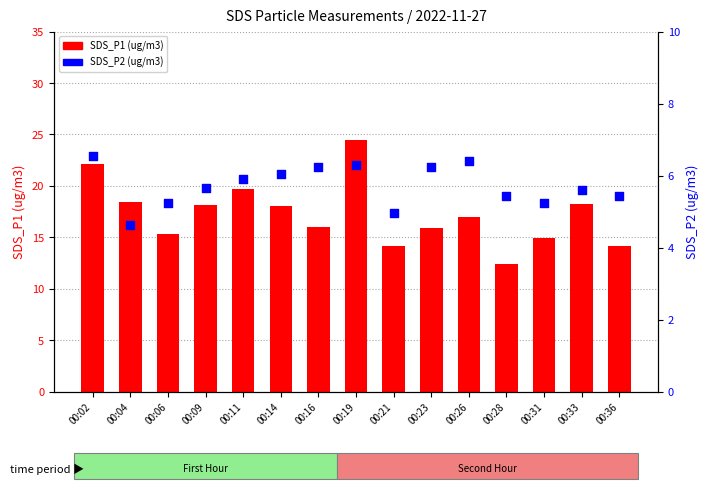

Which series has the largest total across all categories?

SDS_P1